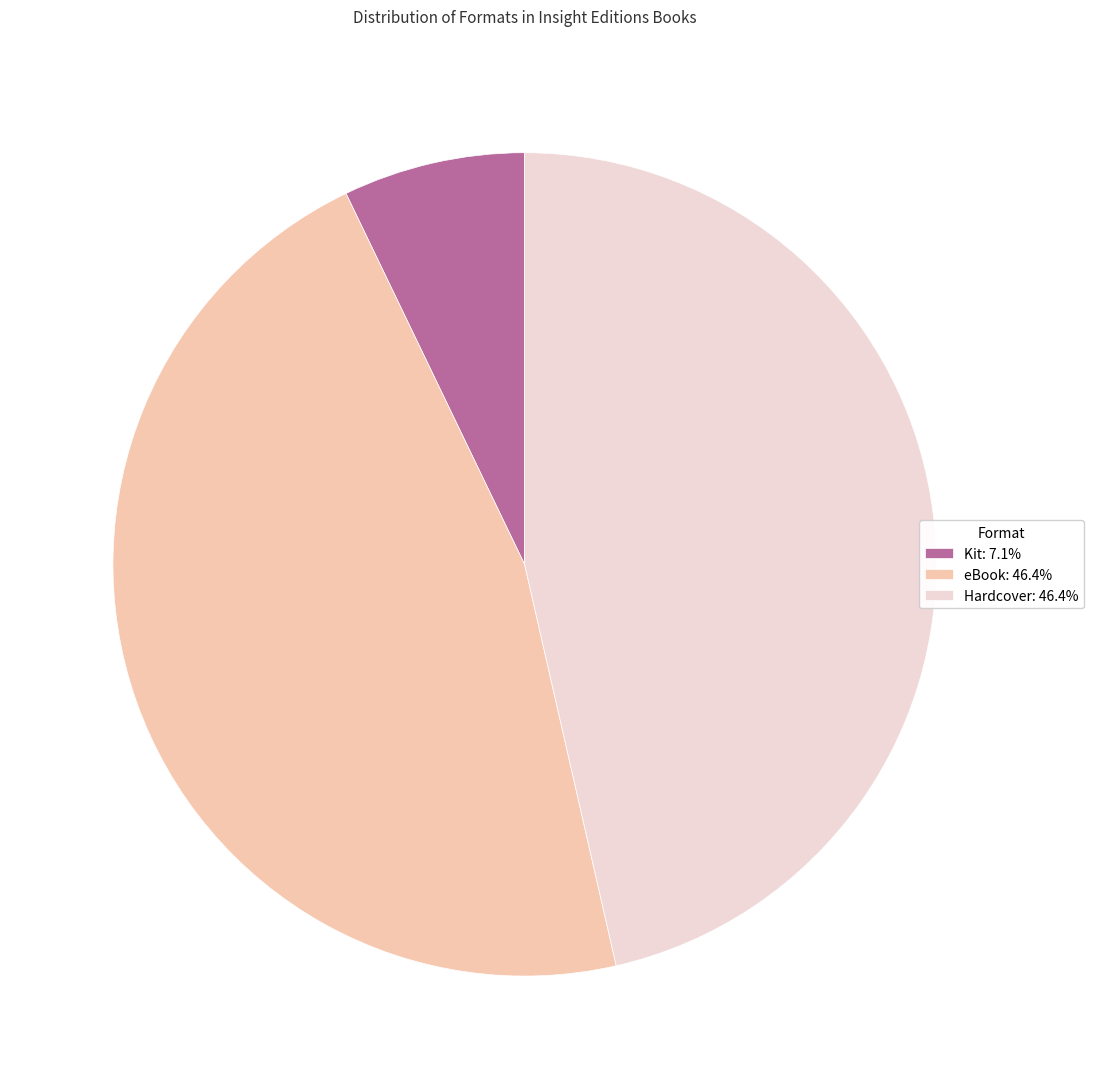

Is there a majority slice in this chart?

No